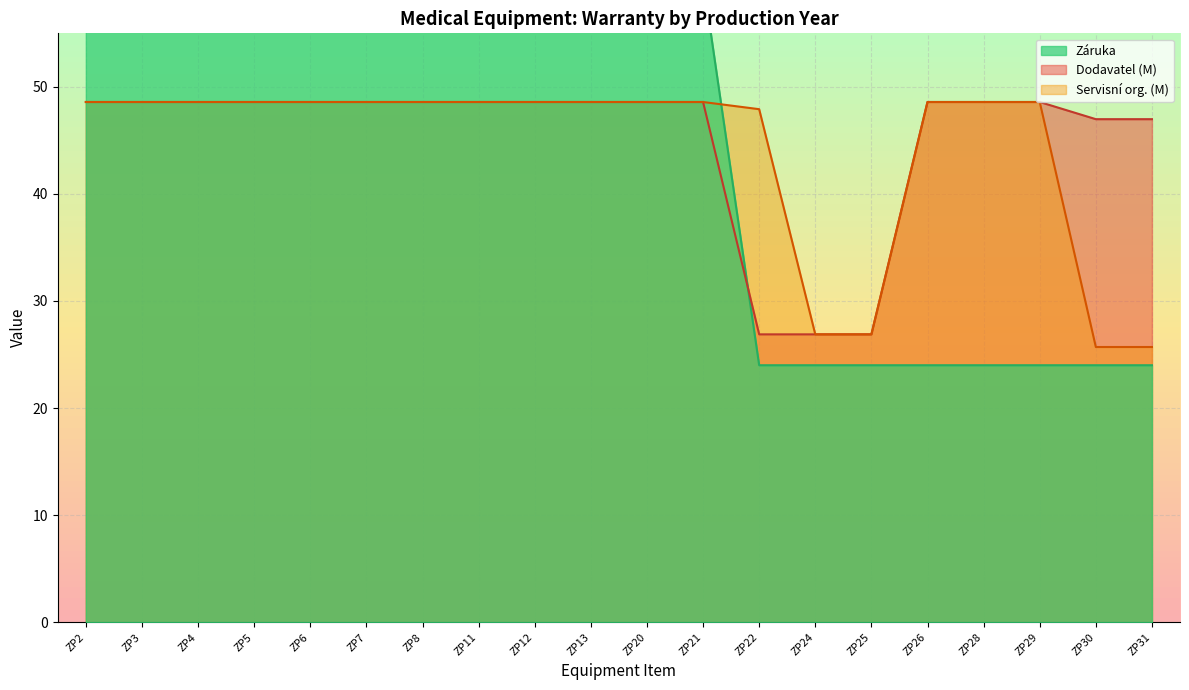

The value of Servisní organizace count at ZP13 is 64.9. True or false?

False